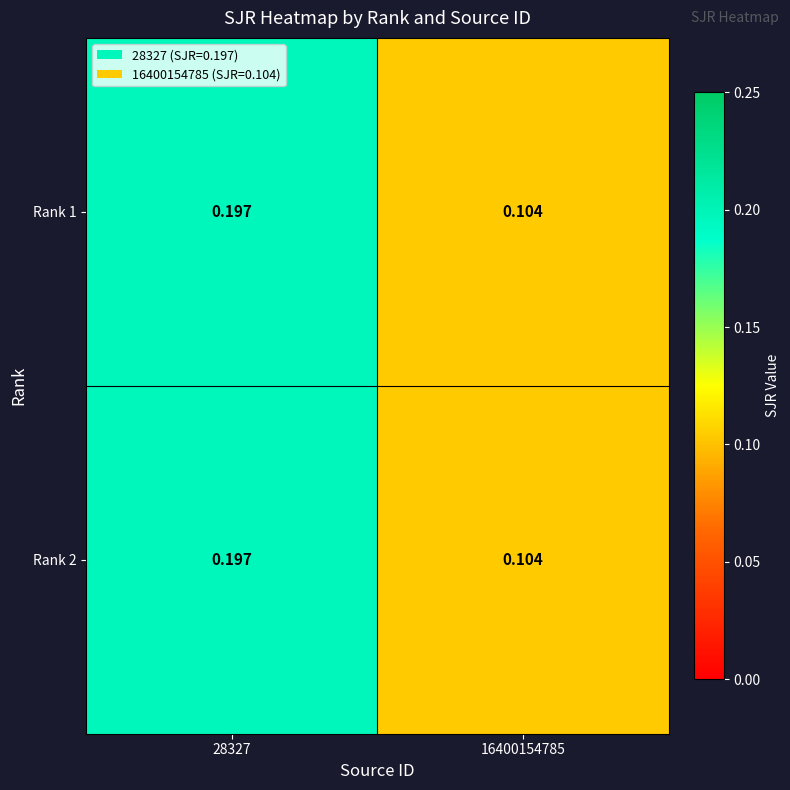

Is the value of Rank 1 at 16400154785 greater than the value of Rank 2 at 28327?

No